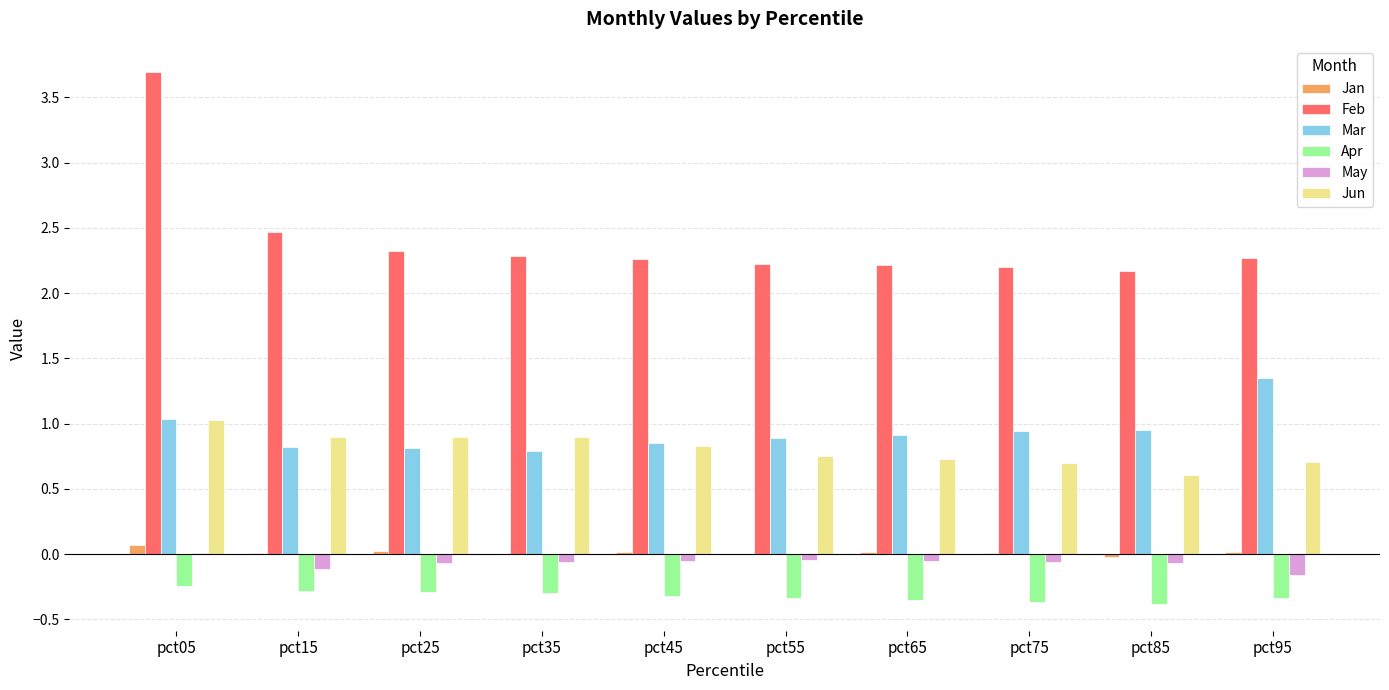

Count the number of data series in this chart.

6